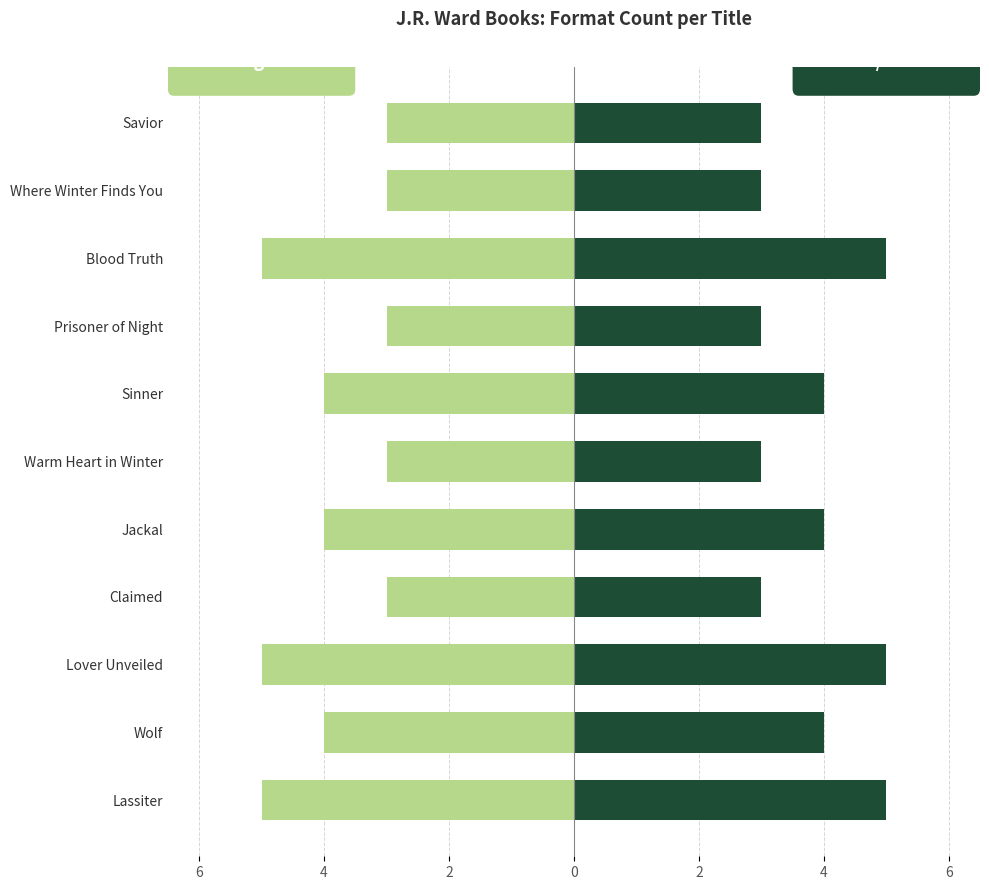

What is the sum of all eBook / Digital values?

-42